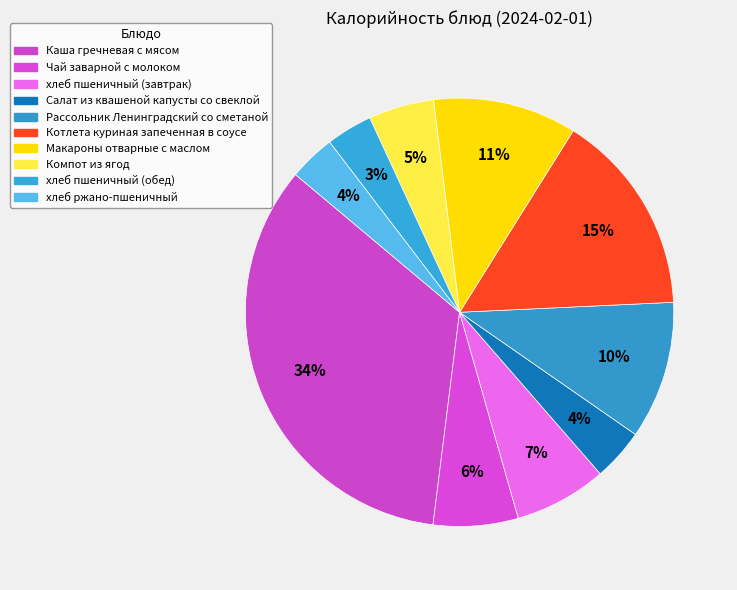

Rank the categories by value from lowest to highest.

хлеб пшеничный (обед), хлеб ржано-пшеничный, Салат из квашеной капусты со свеклой, Компот из ягод, Чай заварной с молоком, хлеб пшеничный (завтрак), Рассольник Ленинградский со сметаной, Макароны отварные с маслом, Котлета куриная запеченная в соусе, Каша гречневая с мясом